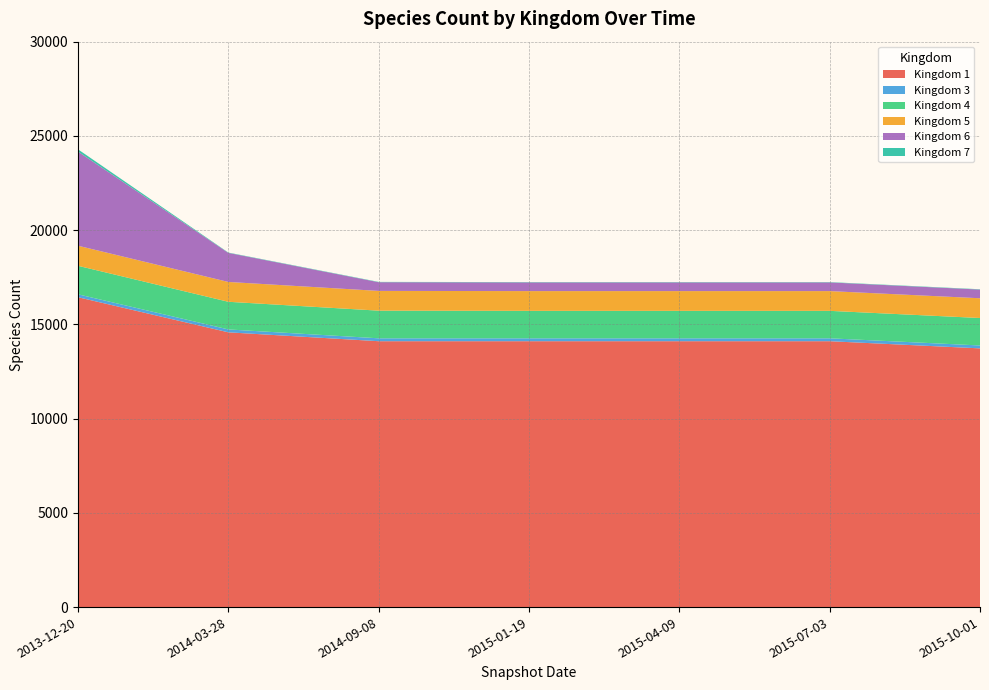

What is the label of the 5th point from the left?

2015-04-09